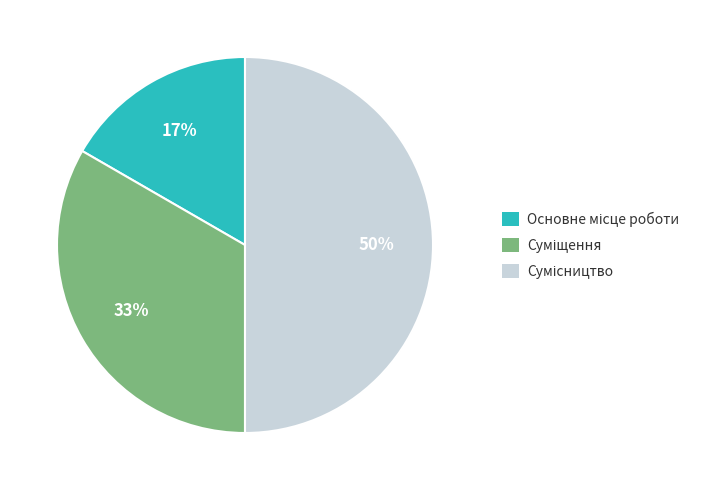

To the nearest percent, what is the difference between the largest and smallest slice percentages?

33%